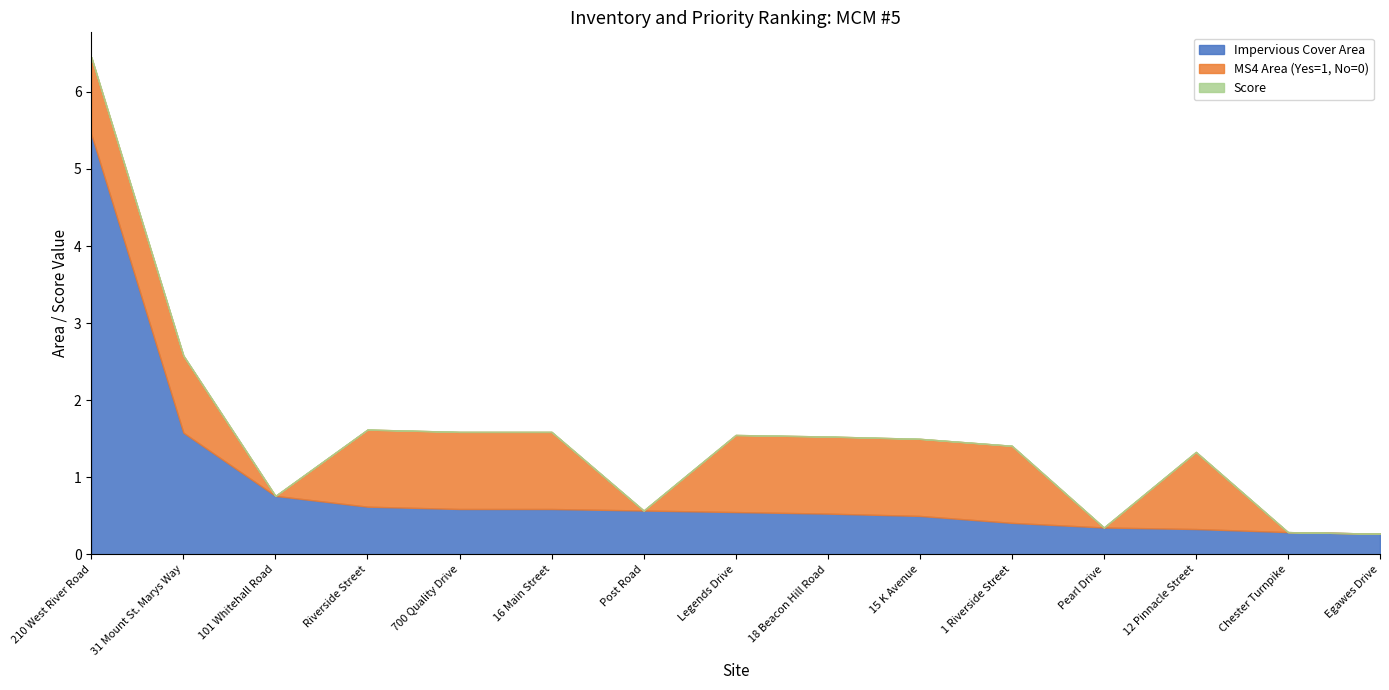

List the series in order of their overall mean, highest first.

Impervious Cover Area, MS4 Area (Yes=1, No=0), Score